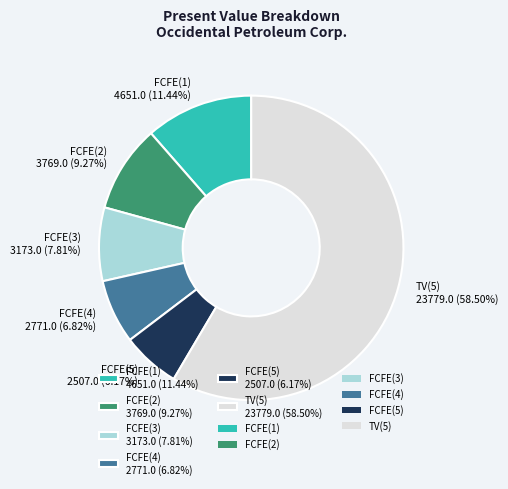

What is the majority slice?

TV(5)